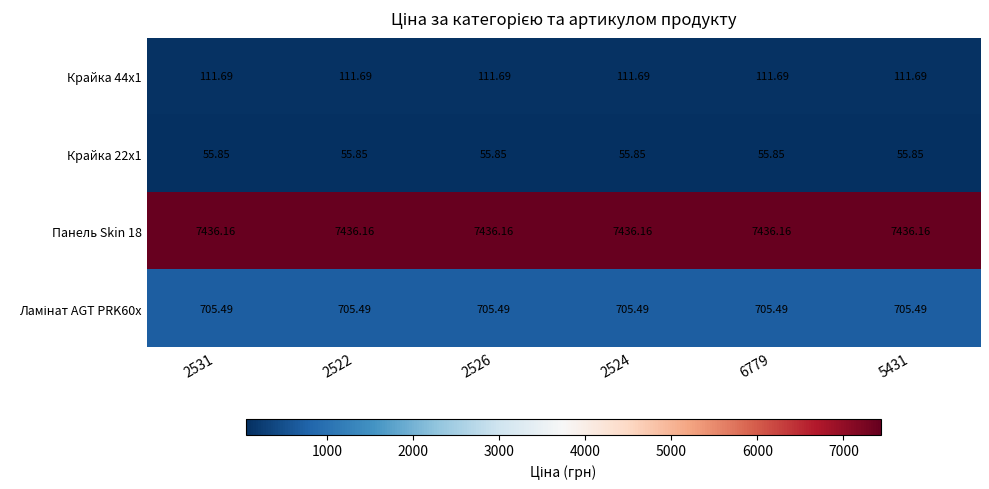

Is the value of Крайка 22x1 at 2531 greater than the value of Панель Skin 18 at 2526?

No